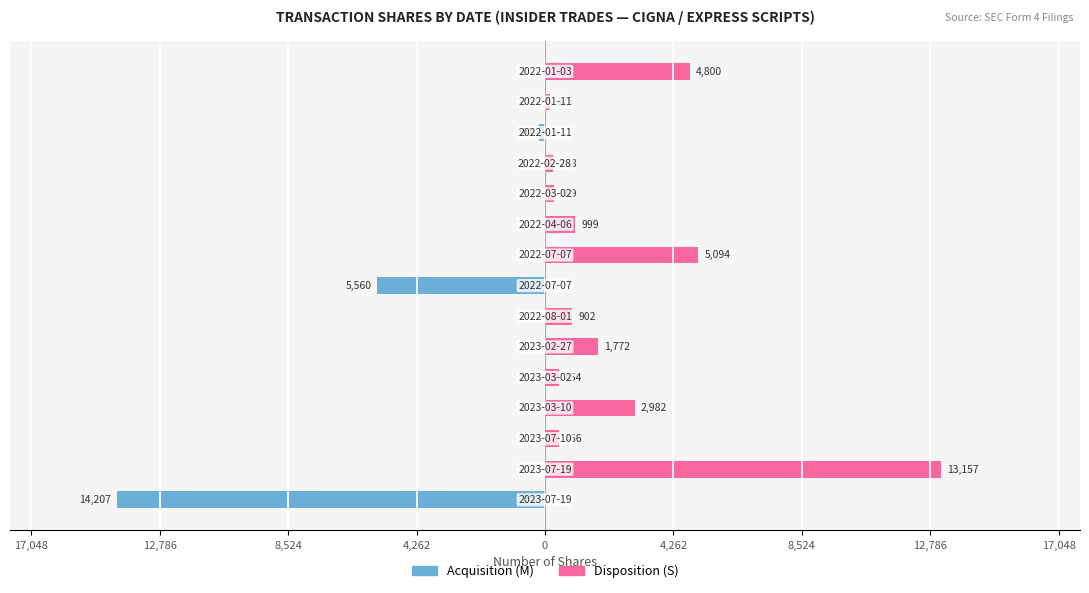

What is the greatest value displayed?

13157